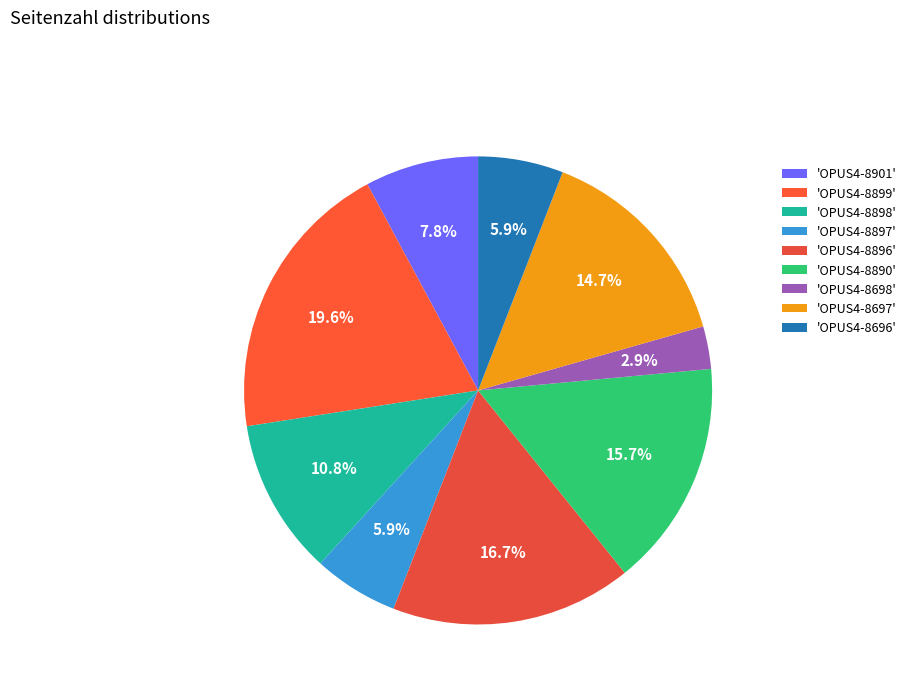

Count the number of slices in the pie.

9